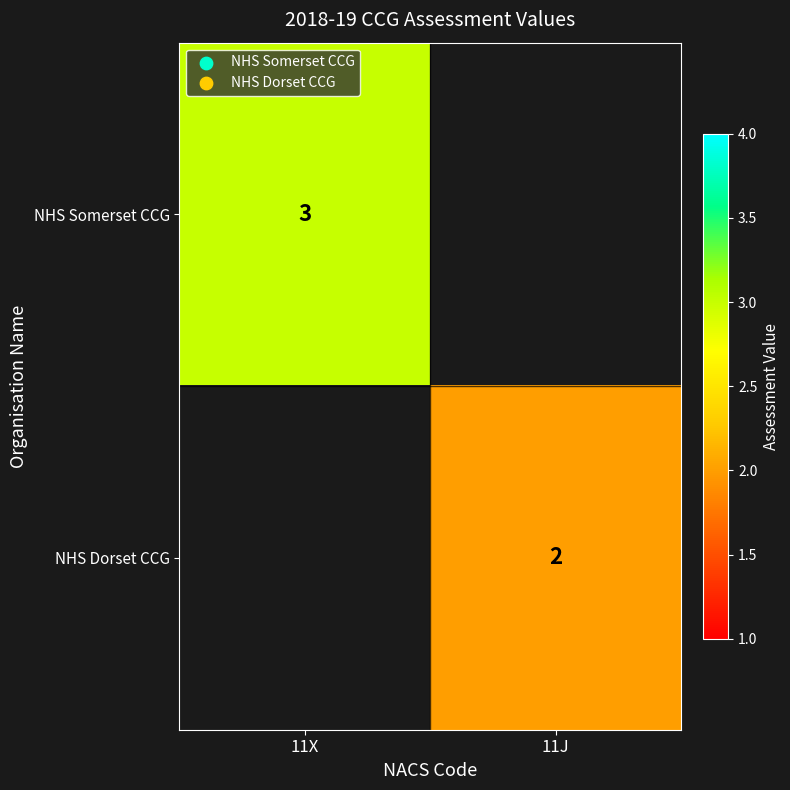

Is the value of NHS Dorset CCG at 11J greater than the value of NHS Somerset CCG at 11X?

No